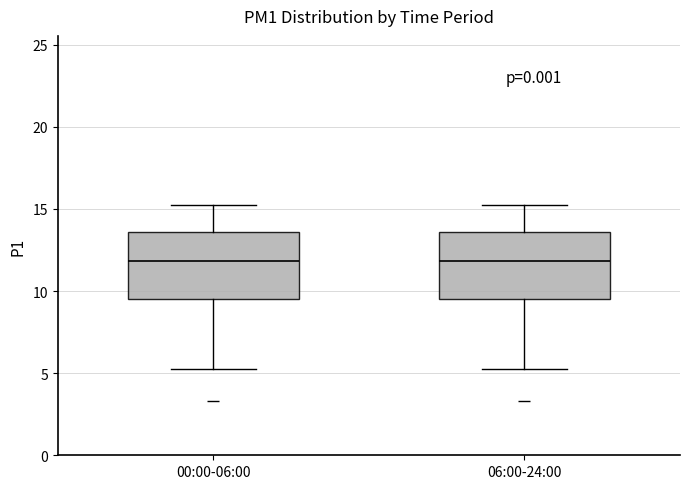

Where is the lower edge of the box for 06:00-24:00 on the y-axis? The values are not printed on the chart, so give them approximately, as read against the axis.

9.5